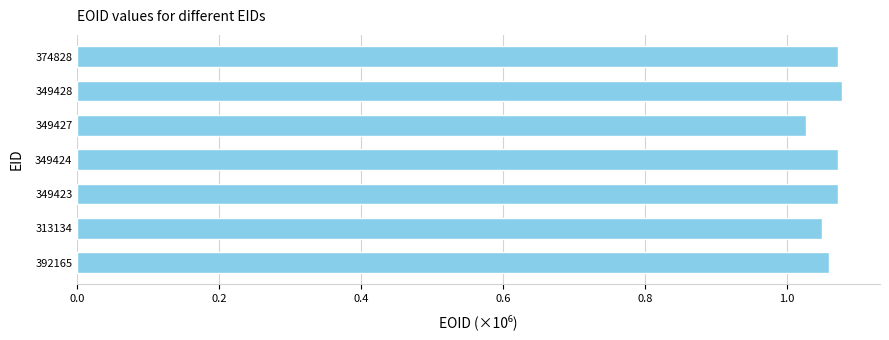

What is the sum of all values?

7.4